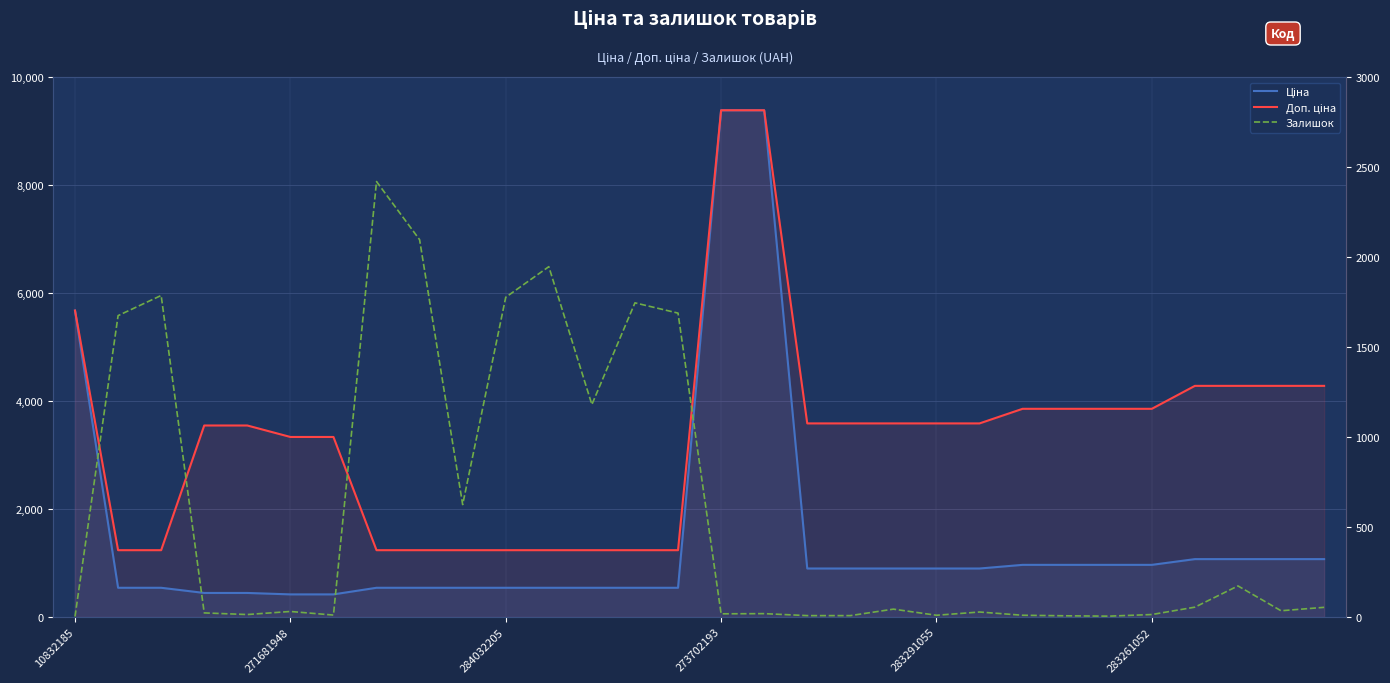

What is the value of the Ціна point at the 2nd from the left?

539.0